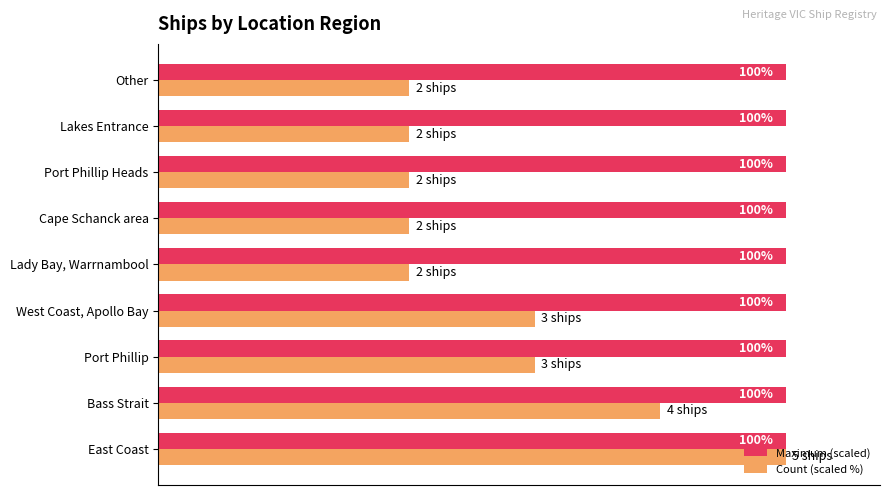

Which series has the largest range (max minus min)?

Count (scaled %)